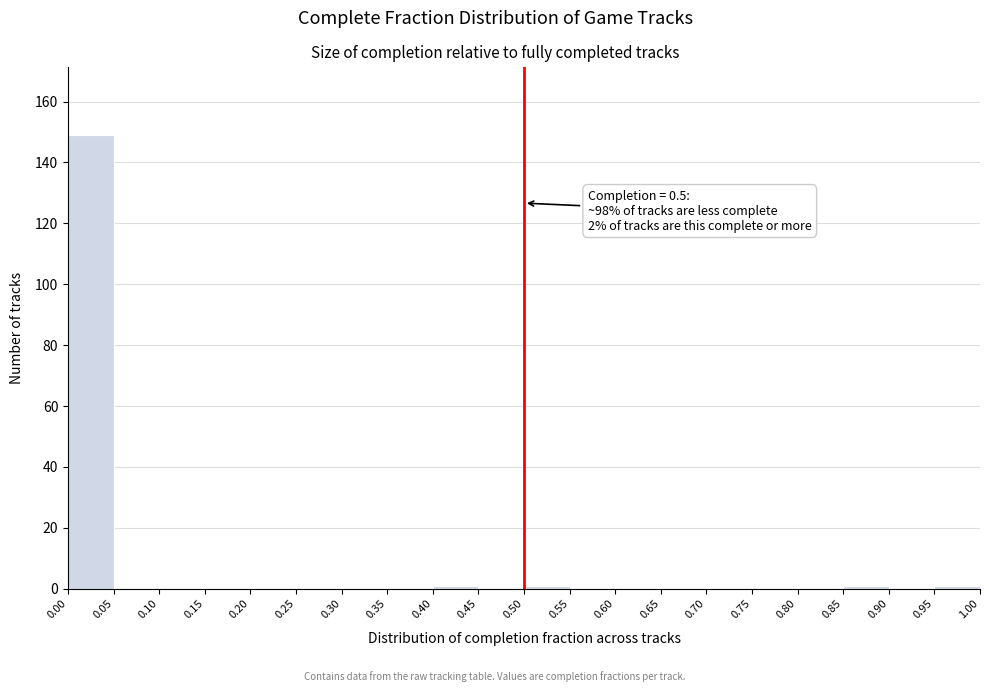

Over which range of the x-axis is the bar tallest?

0.00 to 0.05